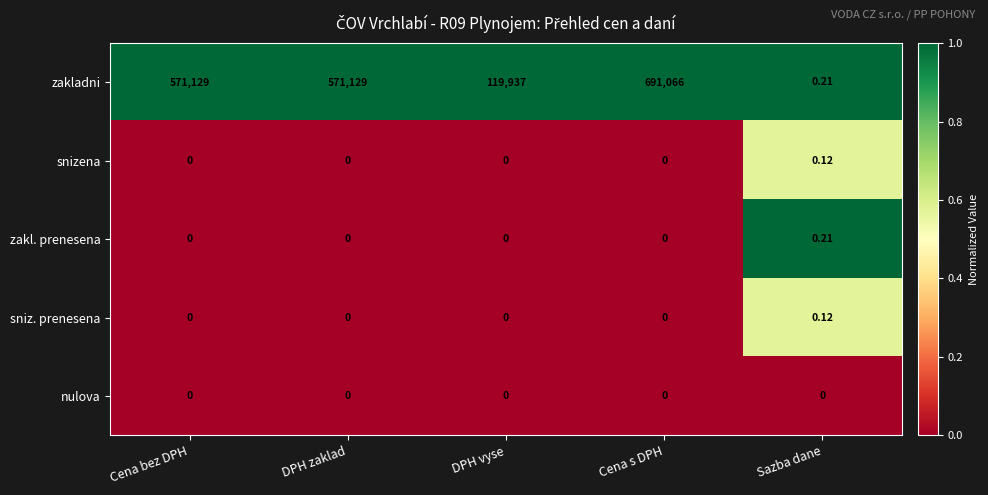

Which series has the largest total across all categories?

zakladni